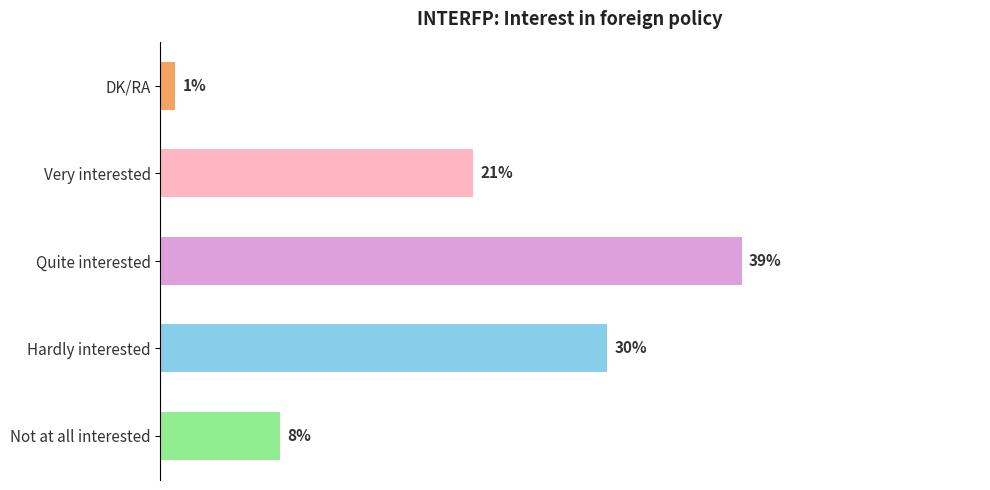

Does the chart contain stacked bars?

No